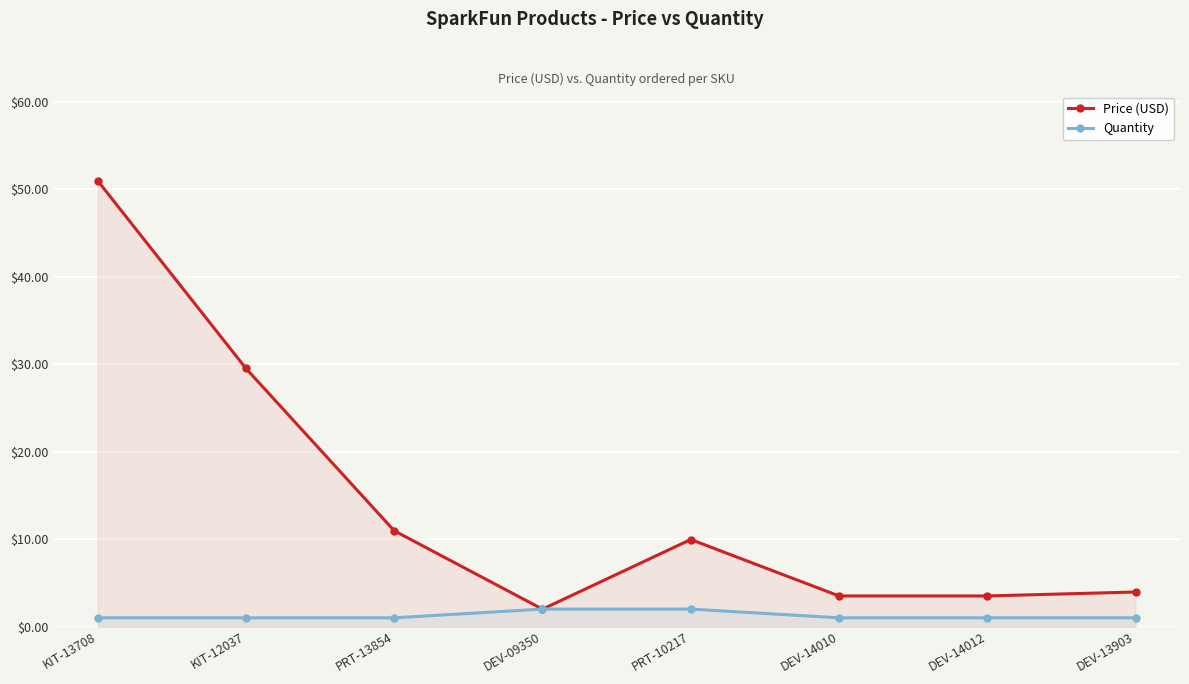

In Price (USD), how many points are lower than both neighbors (excluding endpoints)?

1